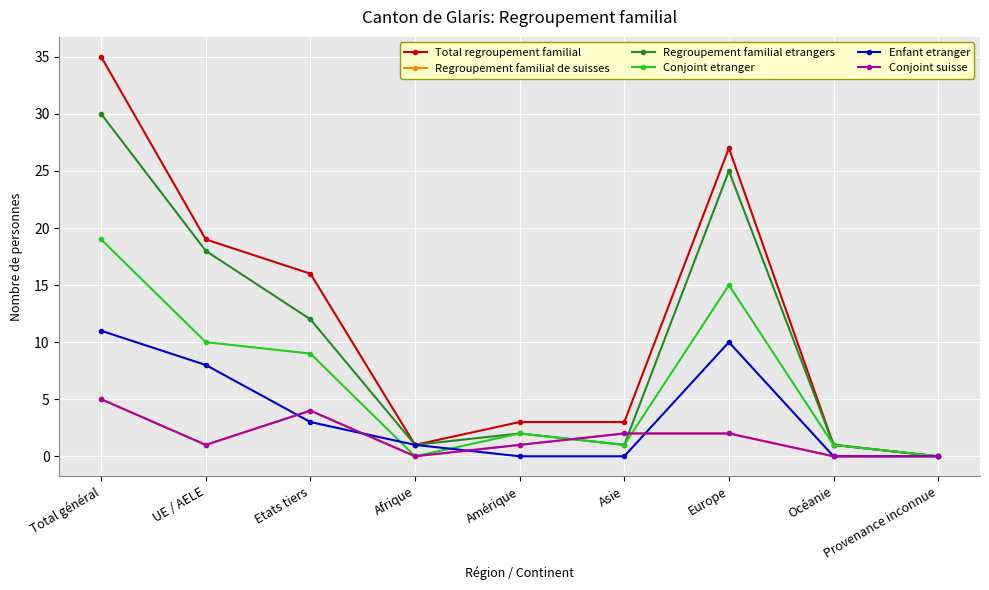

What is the value of the Total regroupement familial point at the 3rd from the left?

16